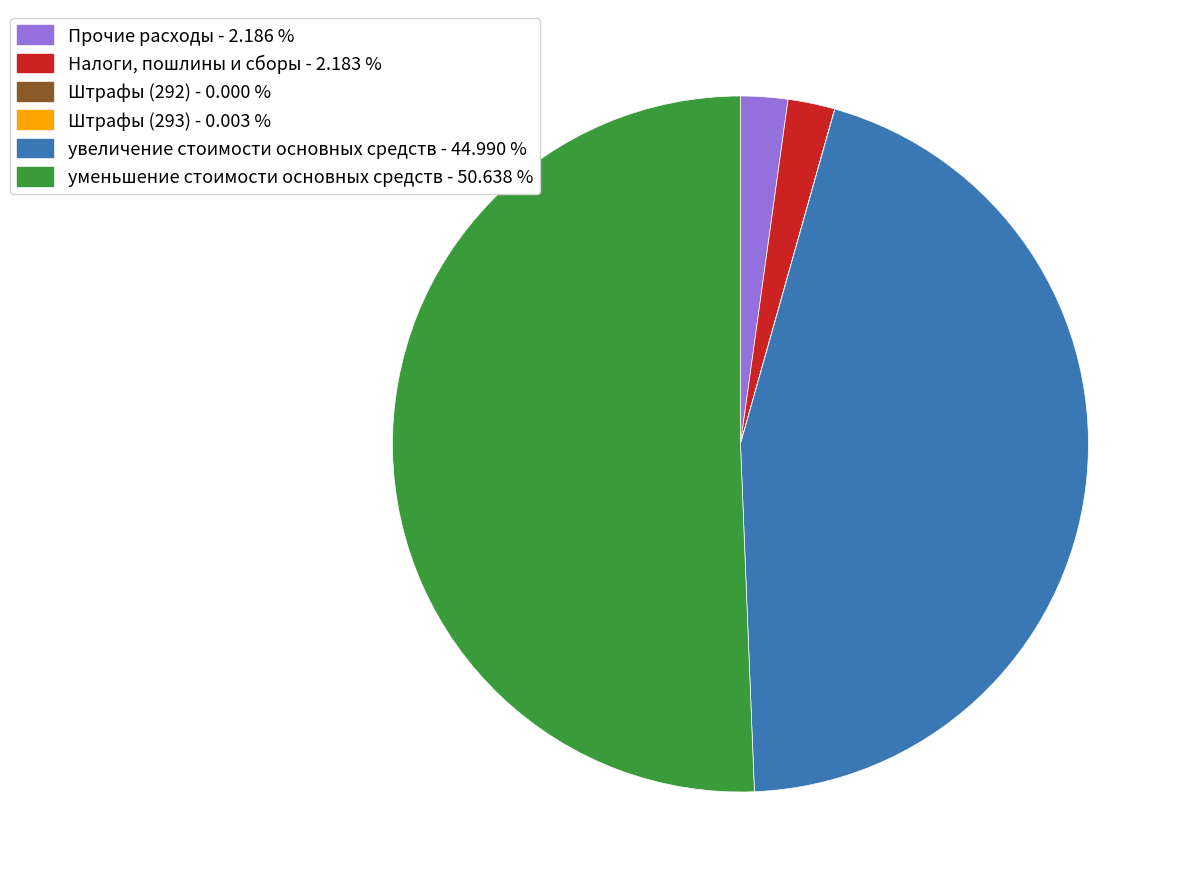

What is the largest slice in the pie chart?

уменьшение стоимости основных средств